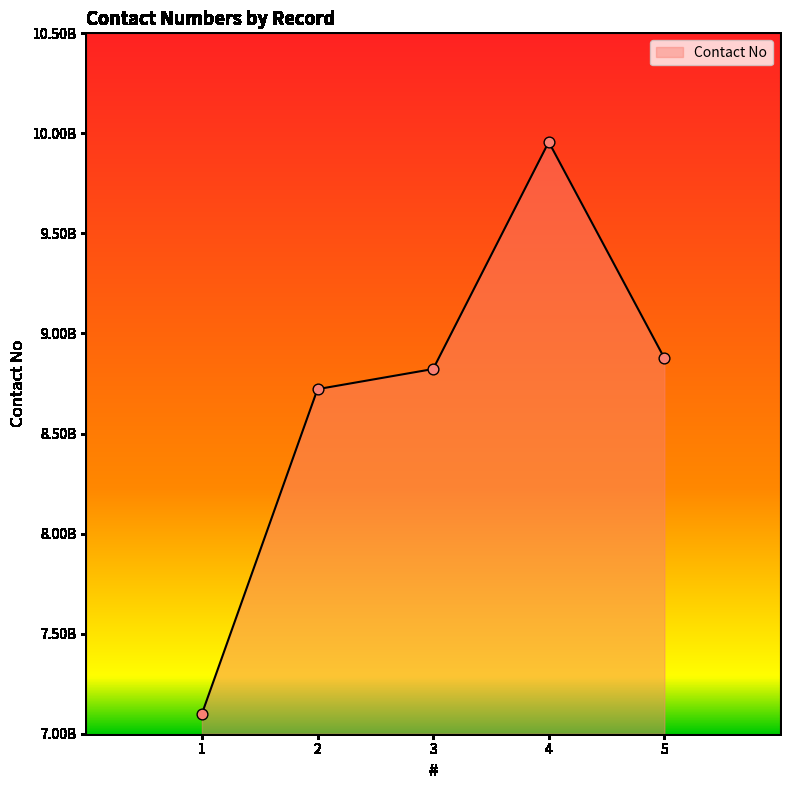

What is the ratio of the value at 1 to the value at 4?

0.7